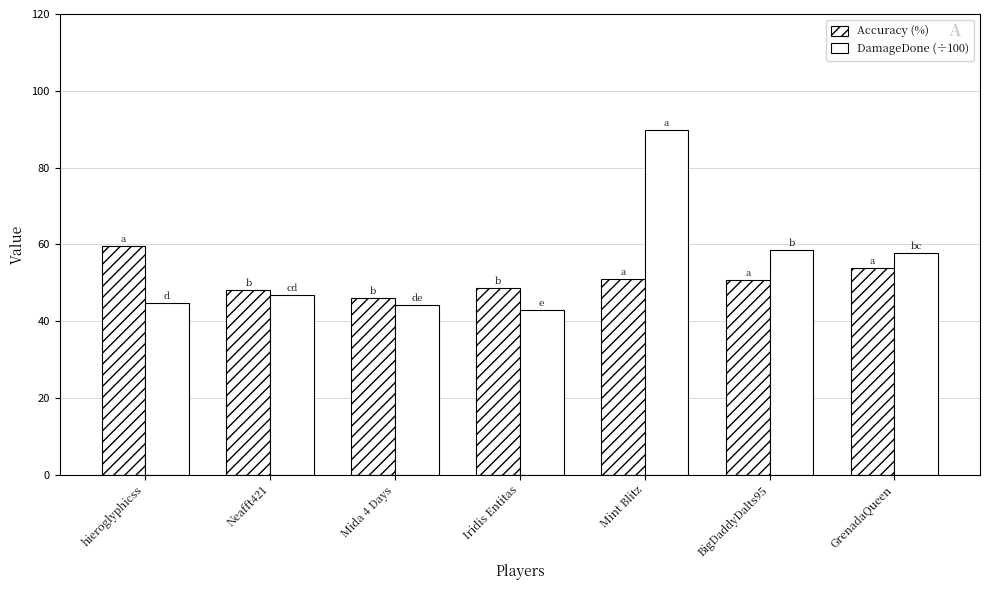

What position from the left is Iridis Entitas?

4